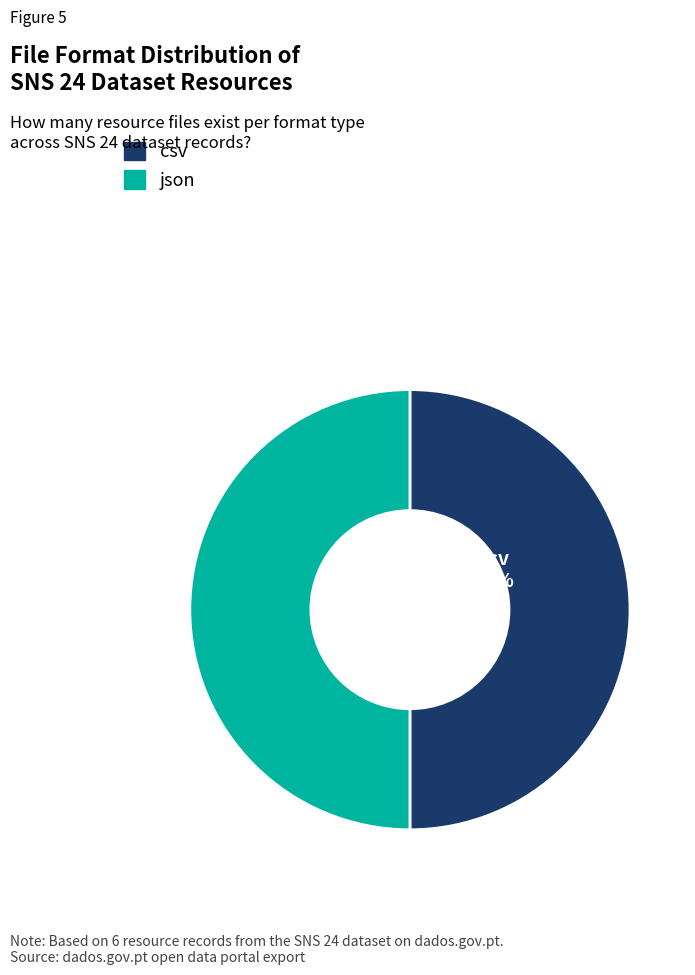

To the nearest percent, what is the average slice percentage?

50%